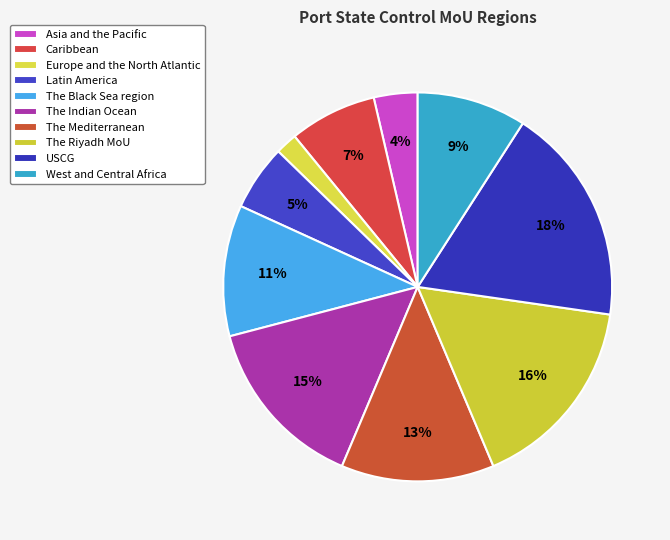

Is there a majority slice in this chart?

No